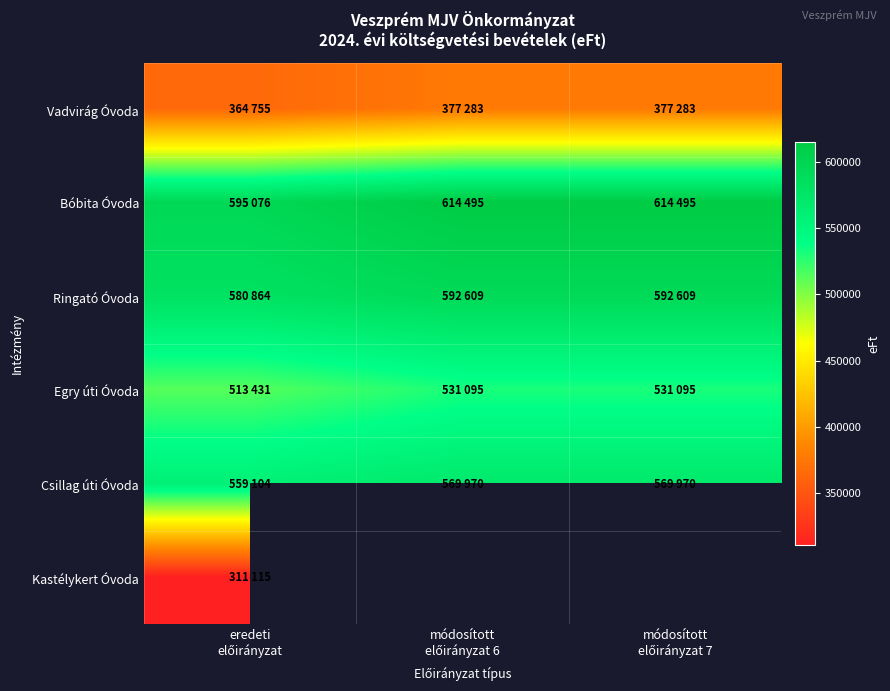

Which series has the widest spread of values?

Bóbita Óvoda